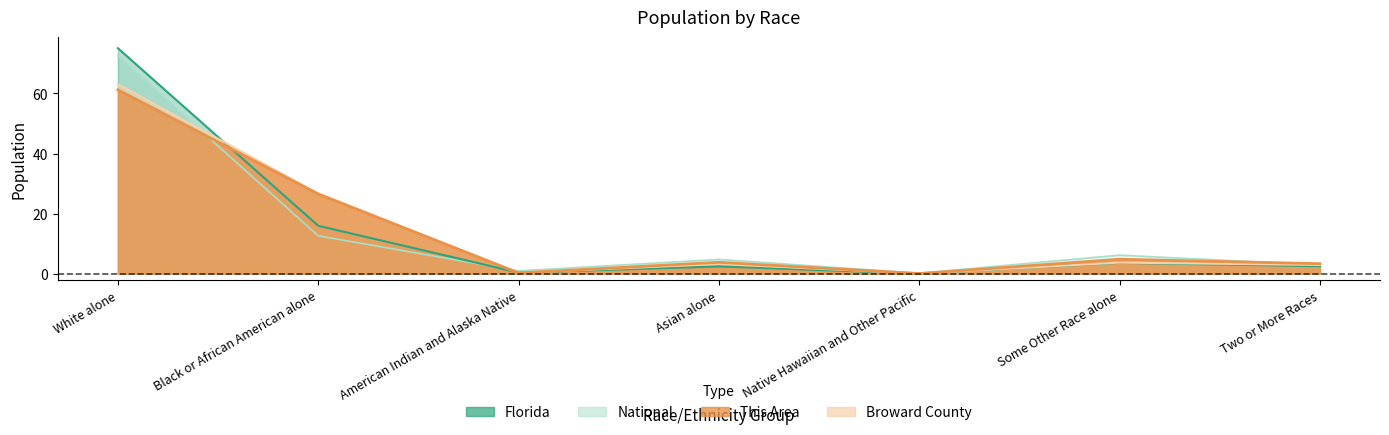

What is the spread (max minus min) of values at Asian alone?

2.3